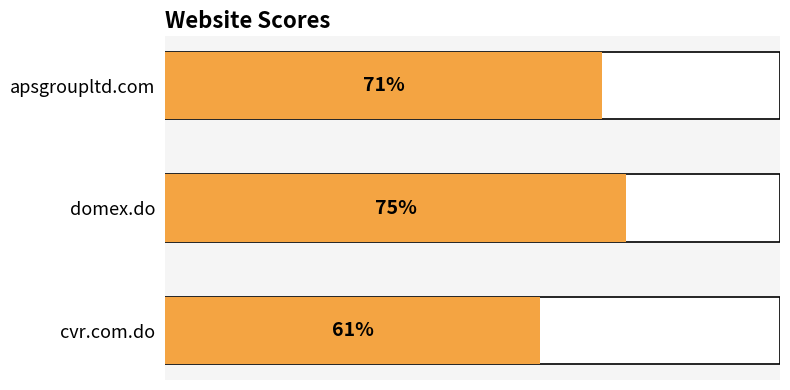

True or false: the data shows 34 at cvr.com.do.

False